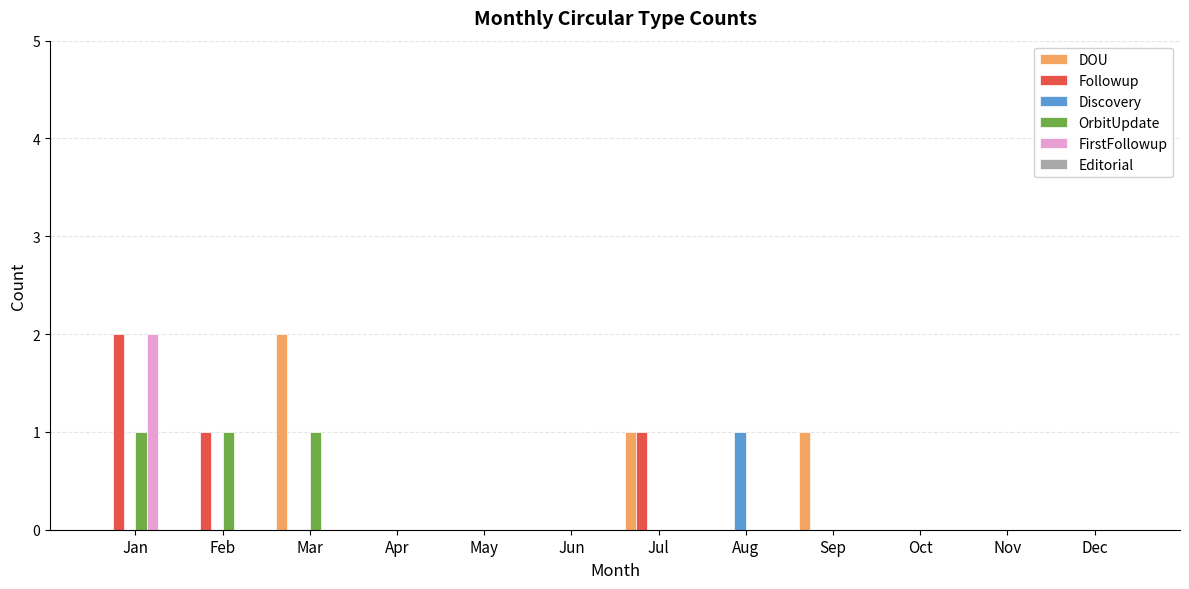

What is the sum of all Followup values?

4